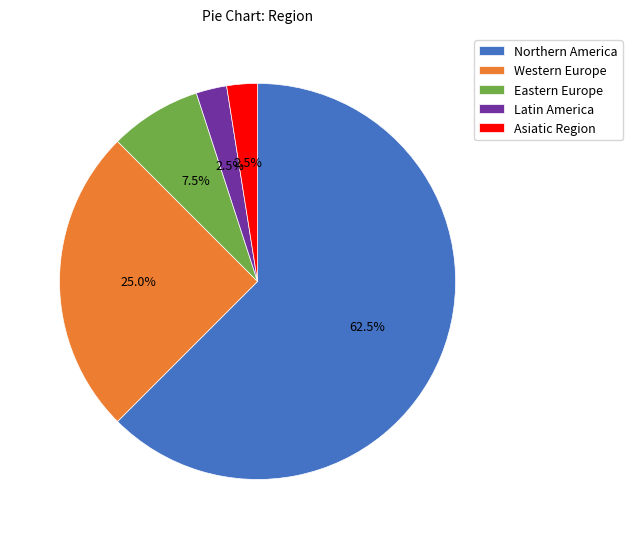

Does any single category account for the majority?

Yes